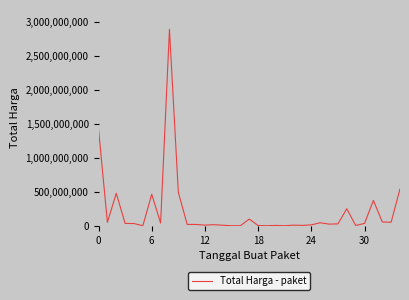

What is the maximum value shown in the chart?

2892122000